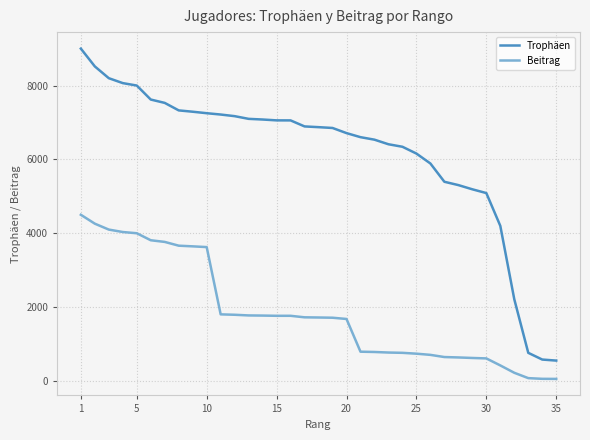

At how many categories does at least one series exceed 4820?

30